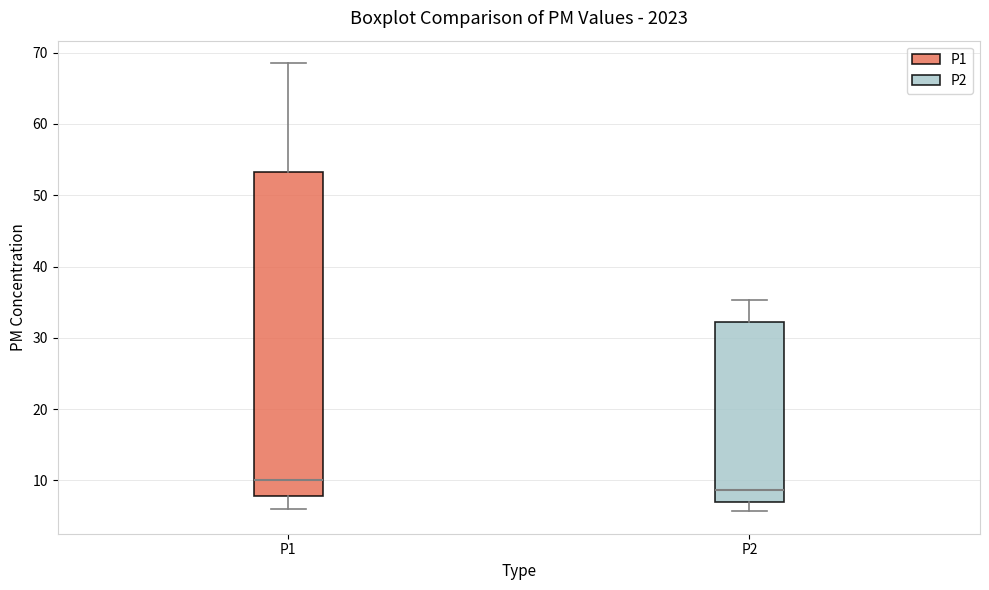

Where is the lower edge of the box for P1 on the y-axis? The values are not printed on the chart, so give them approximately, as read against the axis.

8